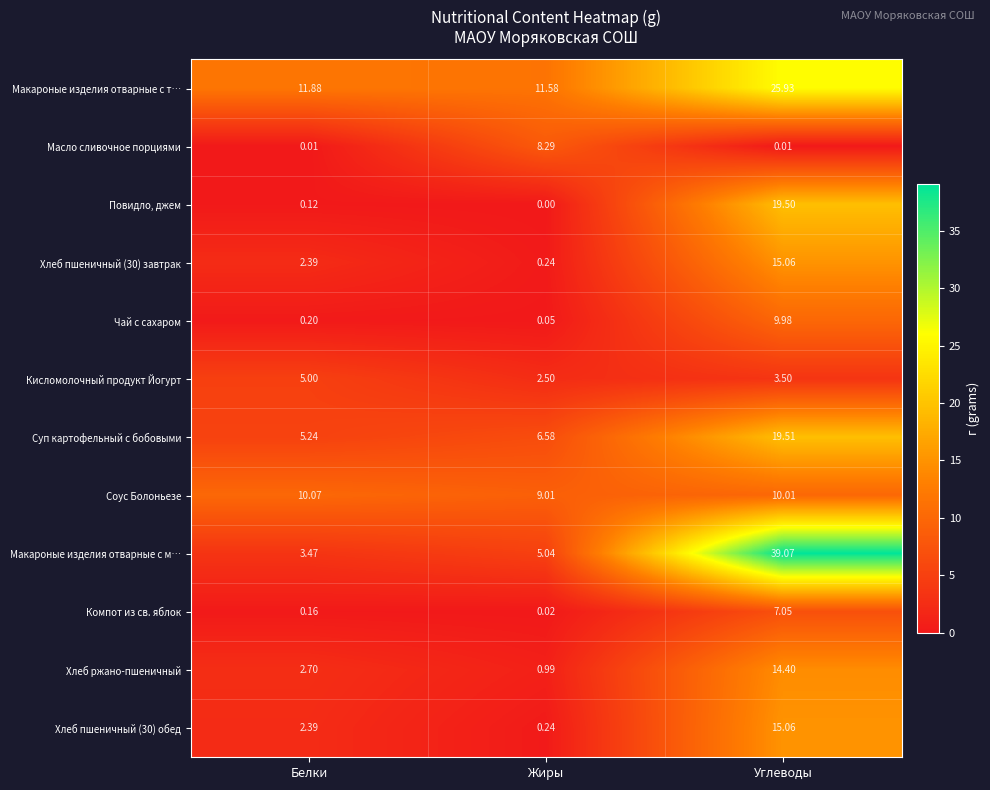

Which series has the largest range (max minus min)?

Макароные изделия отварные с м…